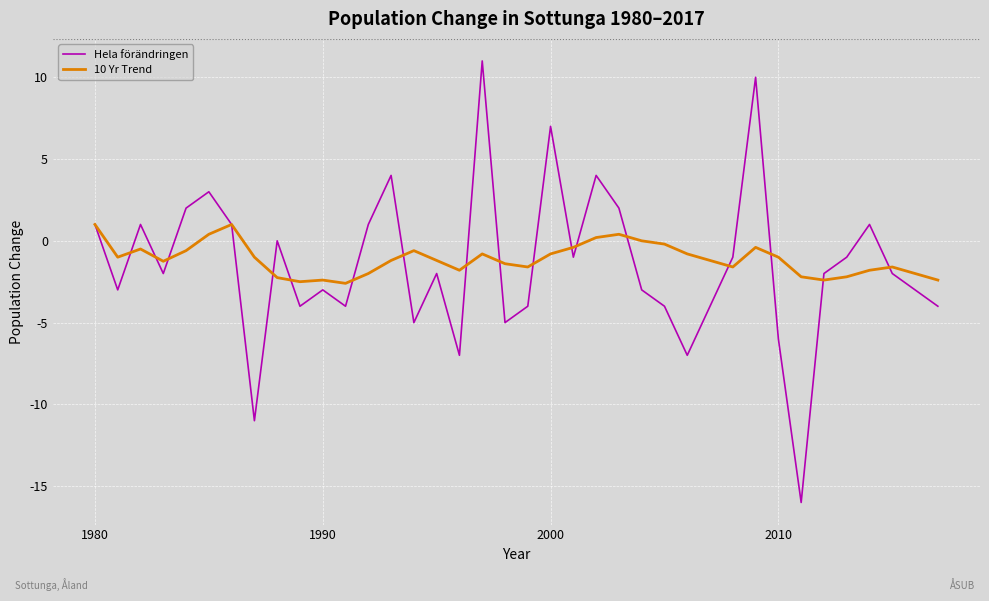

Which series has the largest range (max minus min)?

Hela förändringen